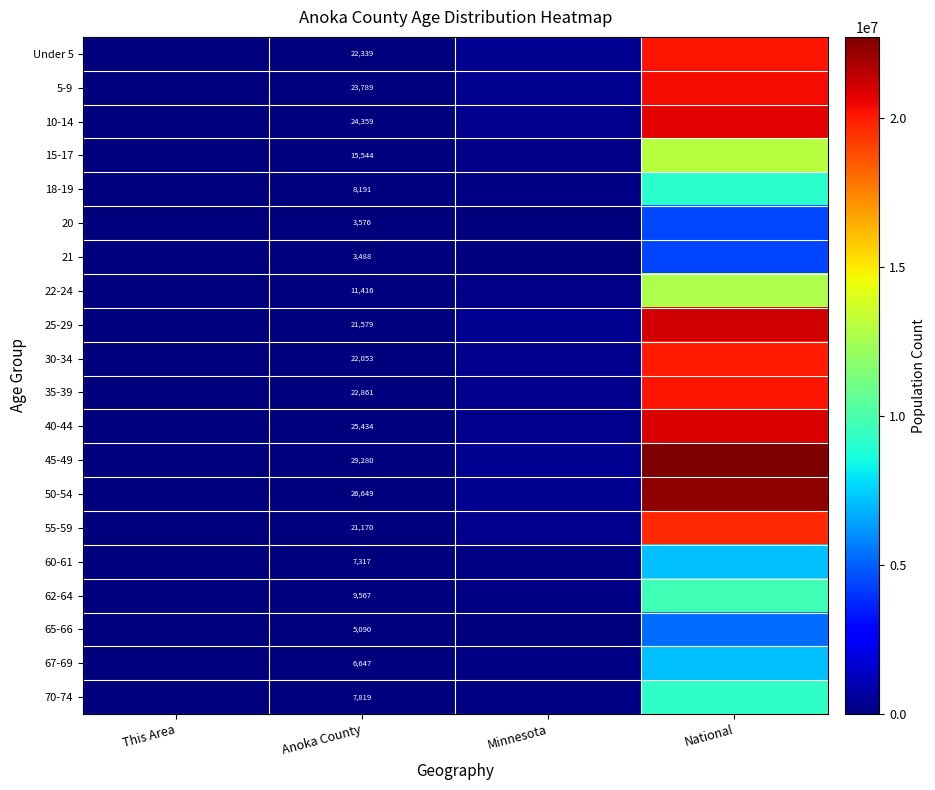

What is the difference between the highest and lowest values at Anoka County?

25792